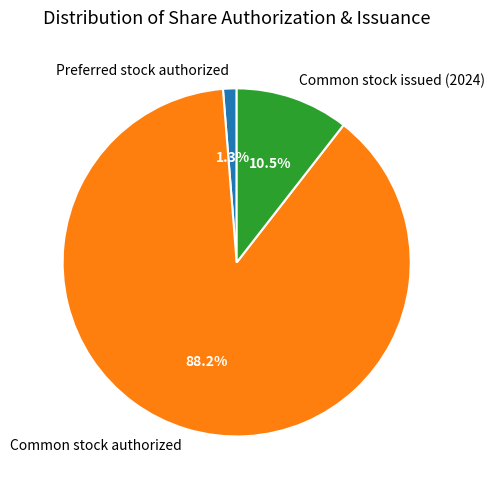

Which category has the smallest portion of the pie?

Preferred stock authorized